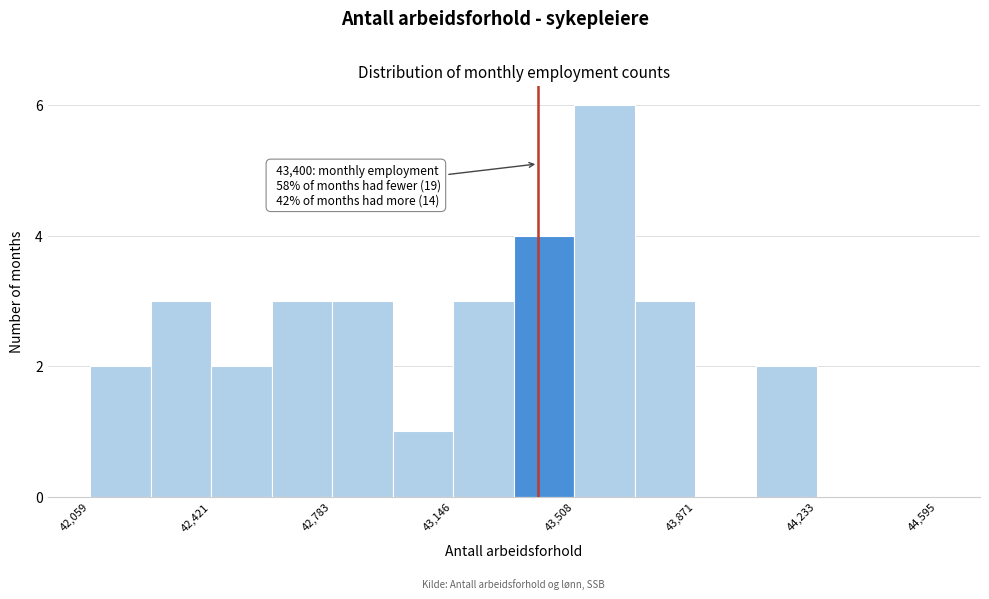

Read against the x-axis, roughly where is the centre of the tallest bar?

43600